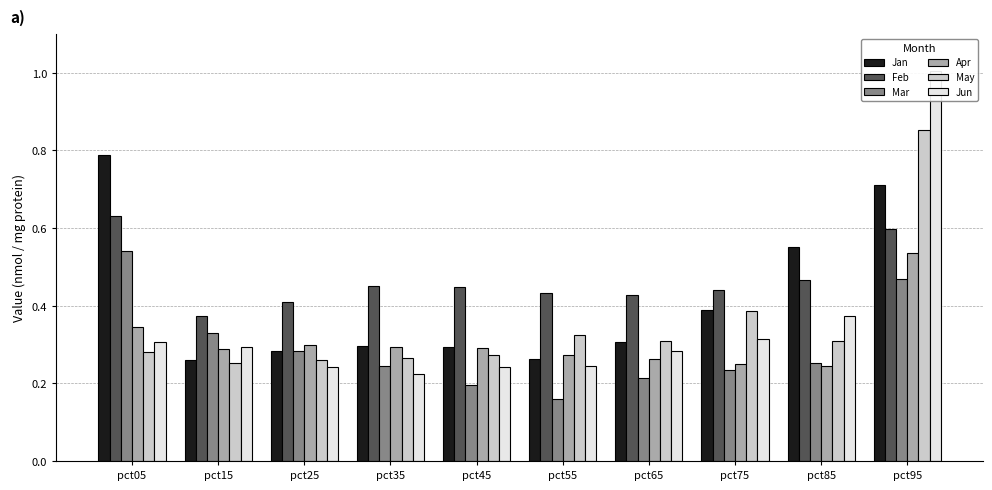

Is it true that May equals 0.4 at pct85?

False